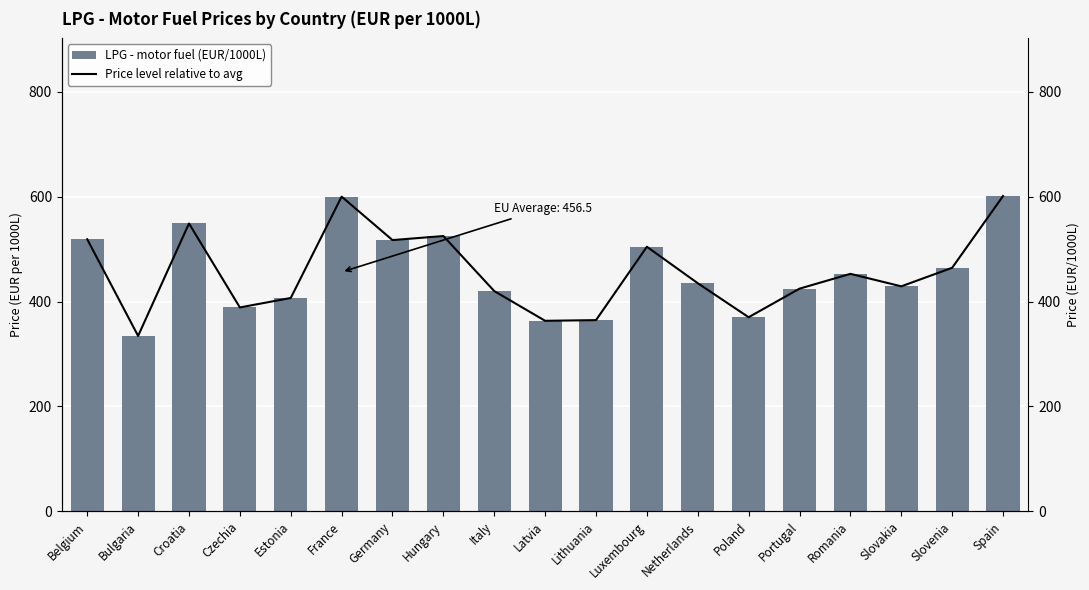

True or false: Price level relative to avg has a value of 420.2 at Italy.

True